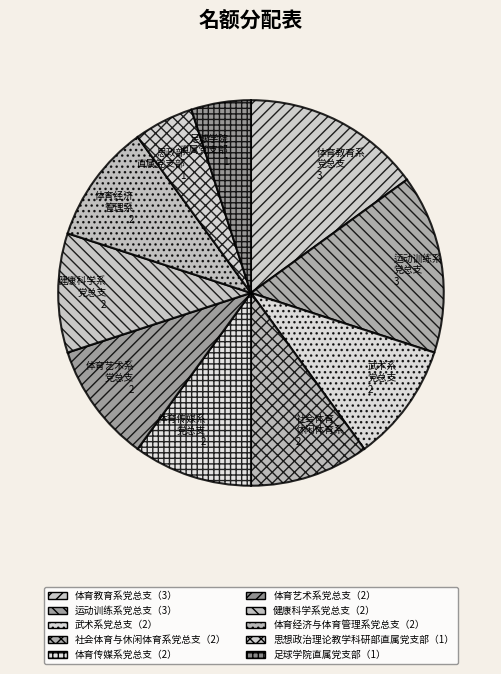

Do 体育艺术系 党总支 2 and 体育经济 管理系 2 together represent more than half of the pie?

No